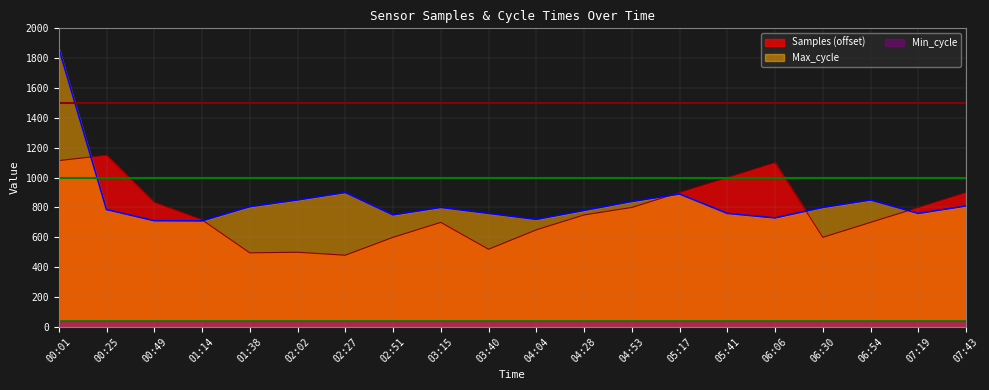

Is the value of Max_cycle at 05:17 greater than the value of Samples at 00:49?

Yes